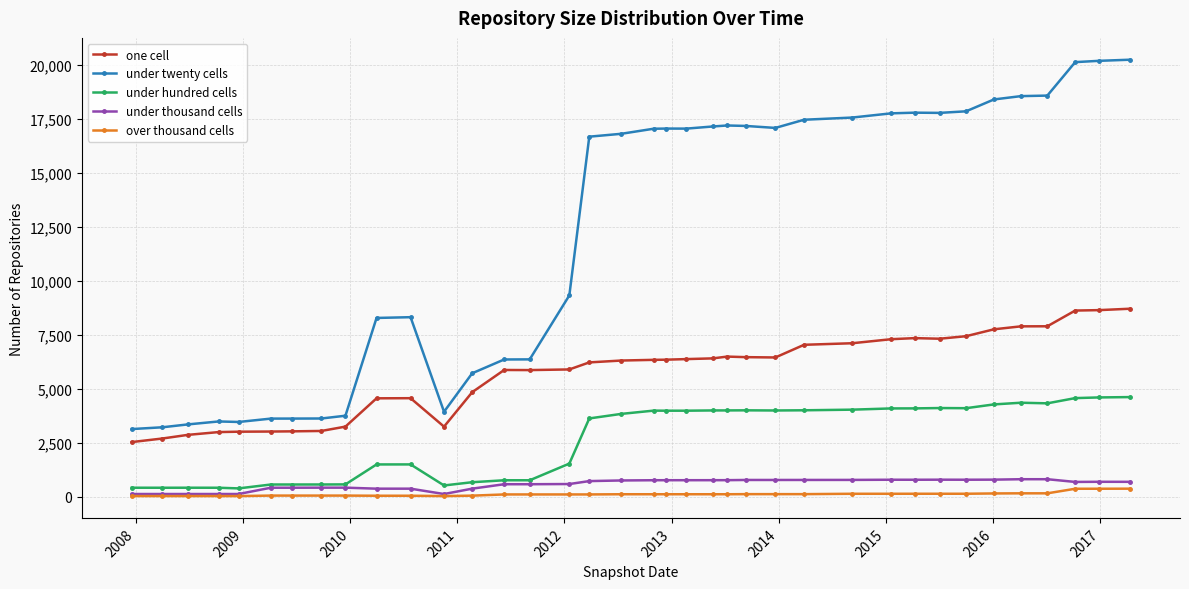

What is the lowest value of the under twenty cells series?

3123